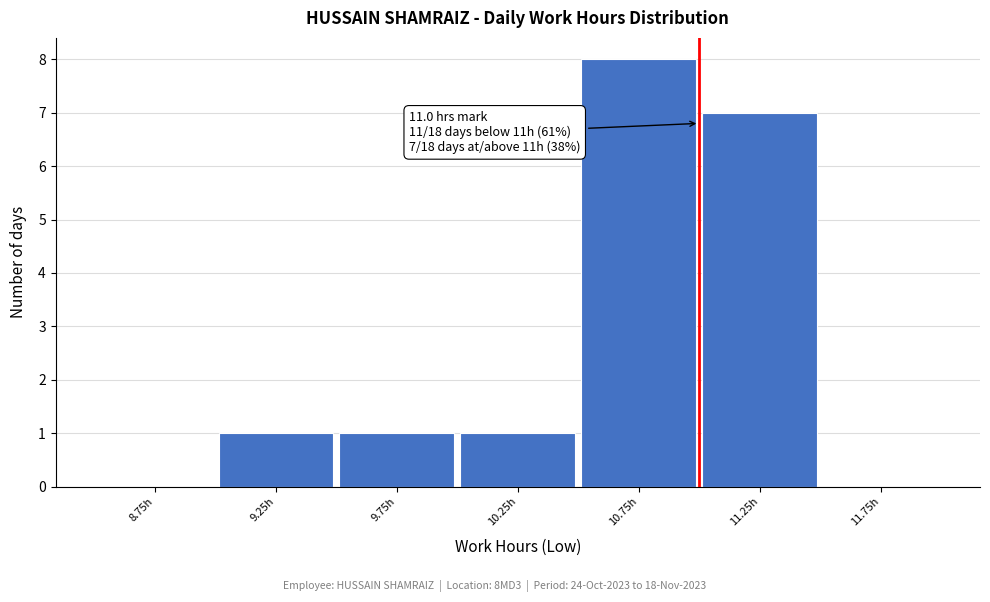

Over which range of the x-axis is the bar tallest?

10.5 to 11.0